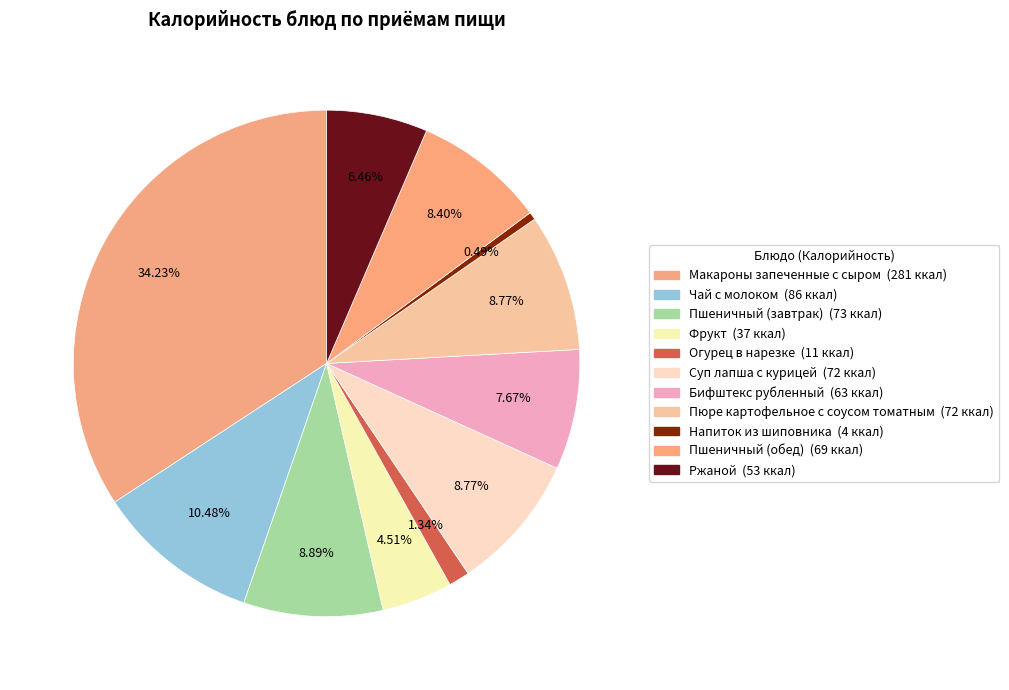

Do Суп лапша с курицей and Огурец в нарезке together represent more than half of the pie?

No